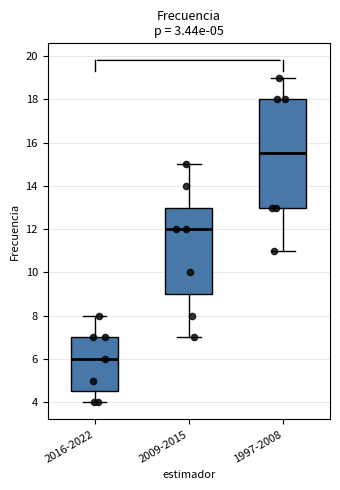

Reading left to right, transcribe this box plot: for each box, give where its median line is, the range the box spans, and where its two whiskers end, as read against the y-axis. The values are not printed on the chart, so give them approximately, as read against the axis.

2016-2022: median 6.0, box 4.6 to 7.0, whiskers 4.0 to 8.0
2009-2015: median 12.0, box 9.0 to 13.0, whiskers 7.0 to 15.0
1997-2008: median 15.6, box 13.0 to 18.0, whiskers 11.0 to 19.0